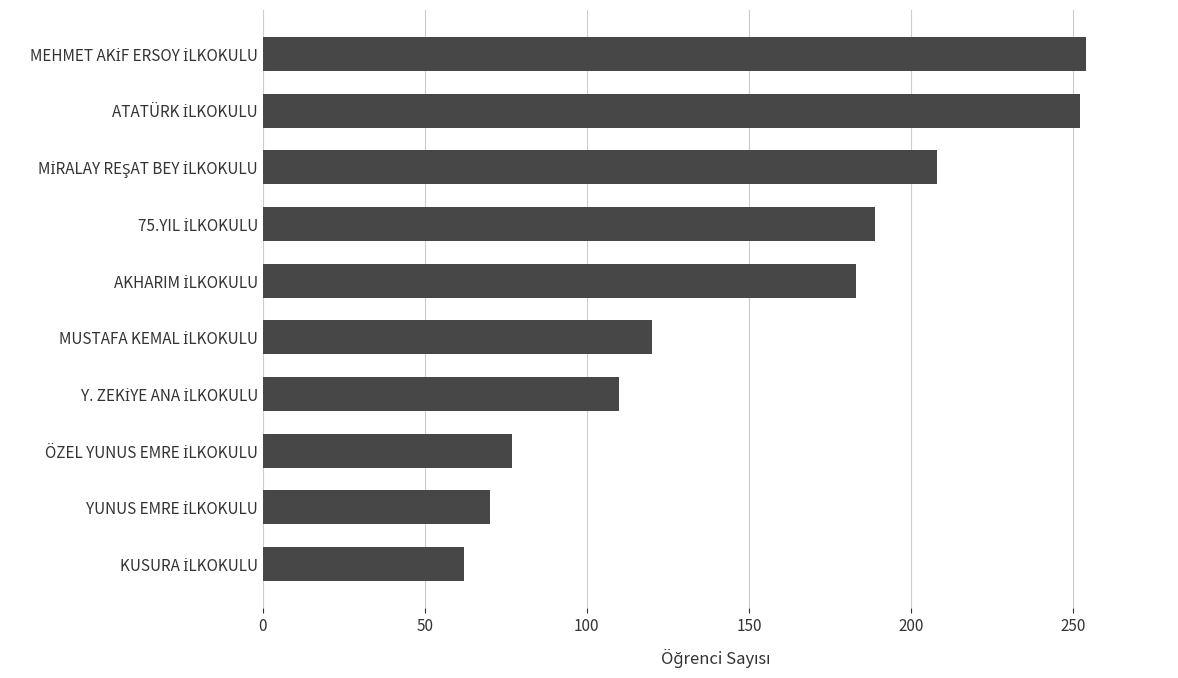

What is the difference between the second highest and second lowest values?

182